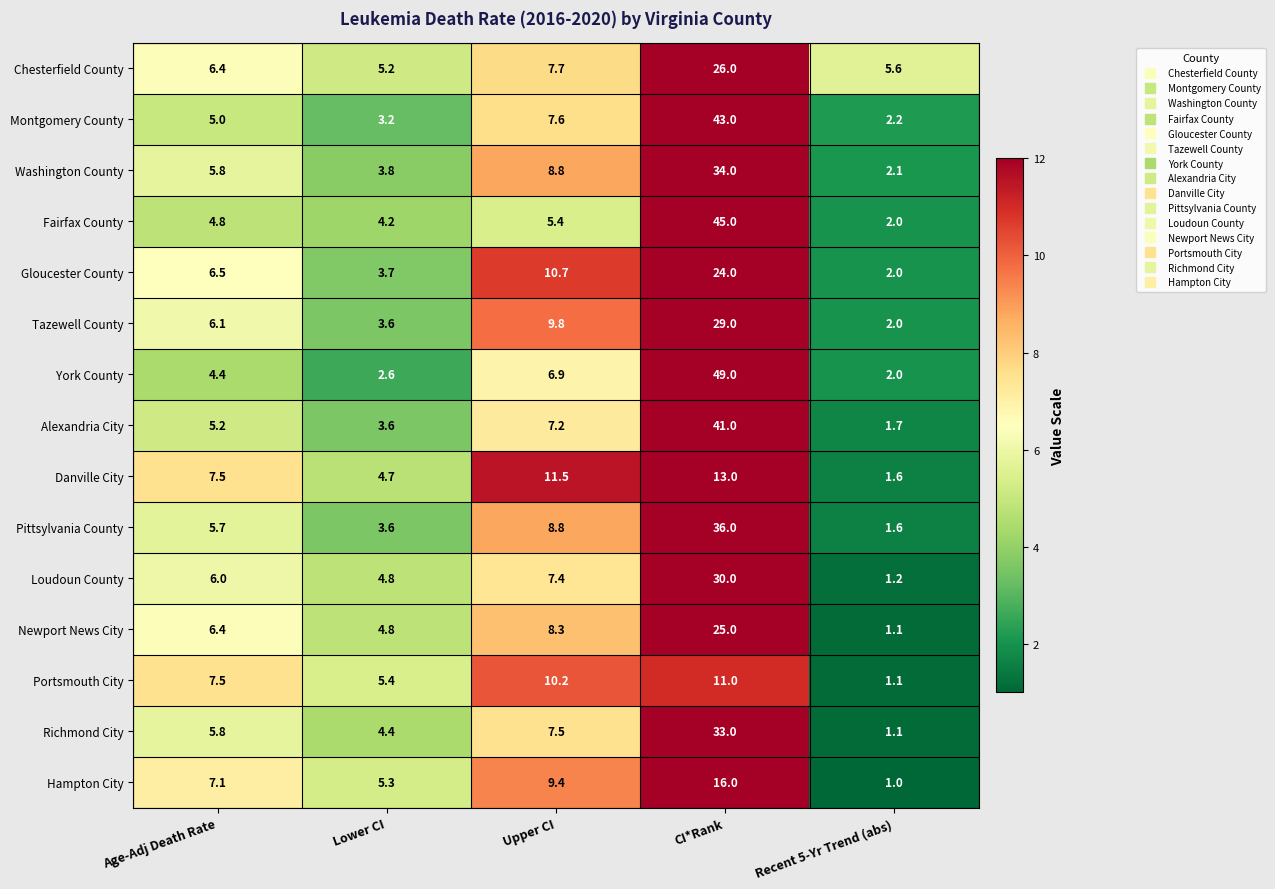

At which category is the sum across all series the highest?

CI*Rank